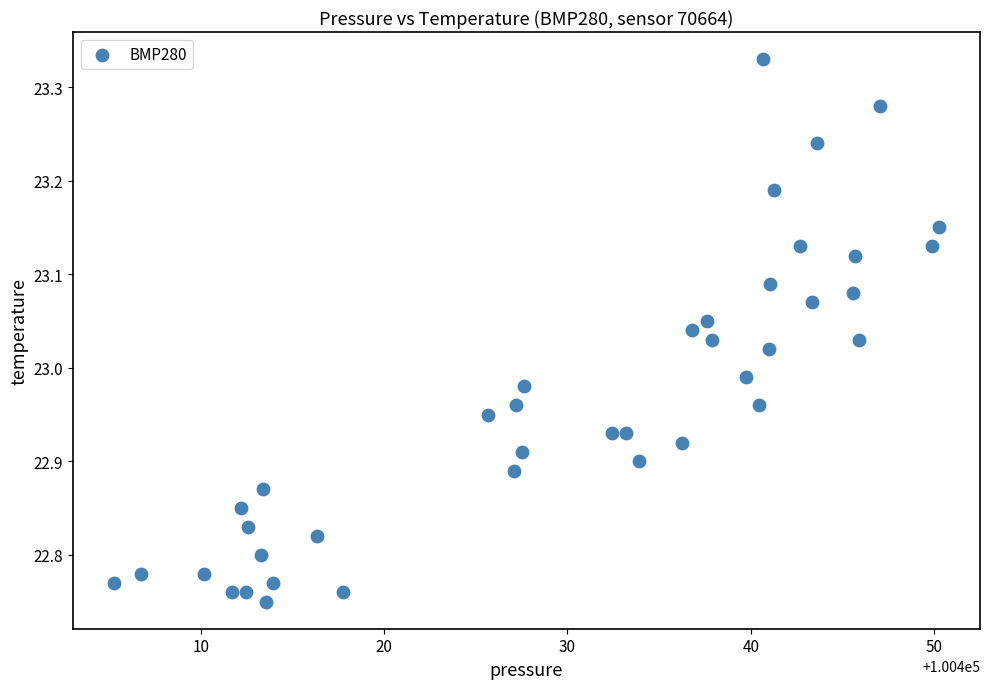

What is the range of Y values (max minus min)?

0.6